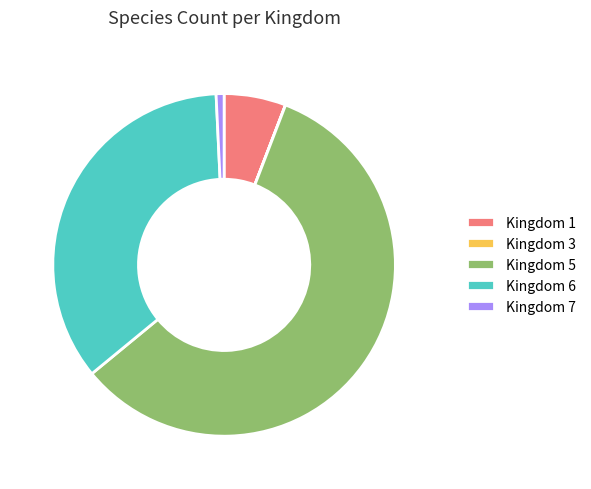

Which has a higher value, Kingdom 7 or Kingdom 6?

Kingdom 6